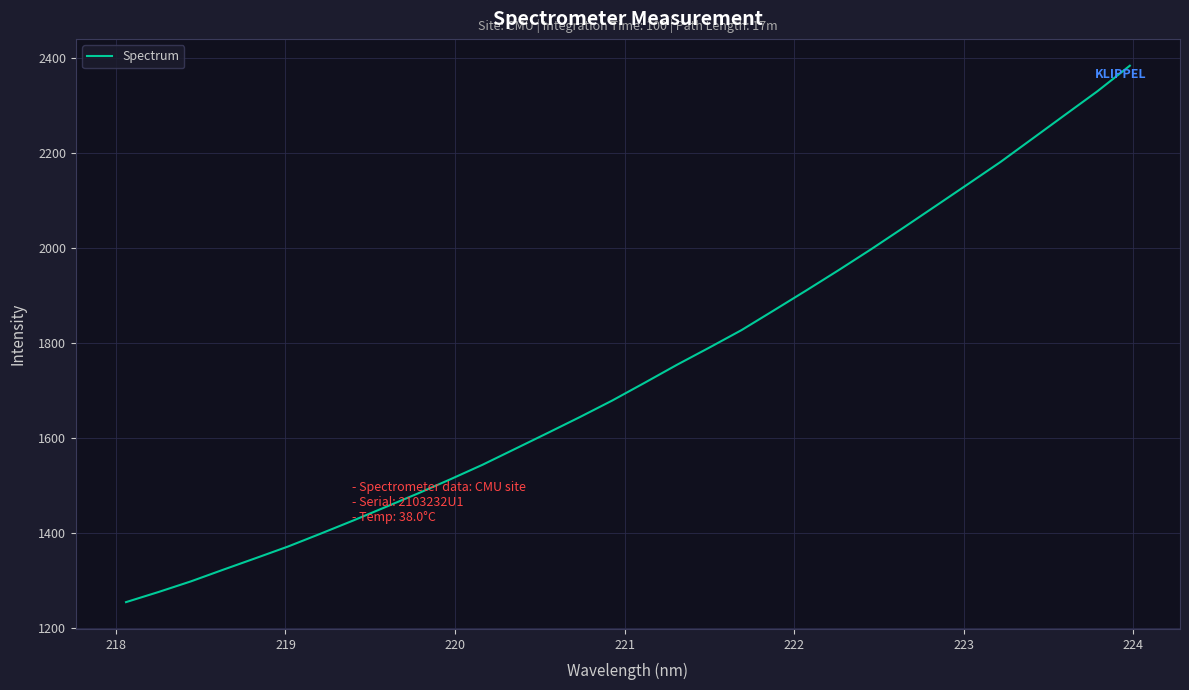

What is the maximum value shown in the chart?

2383.0